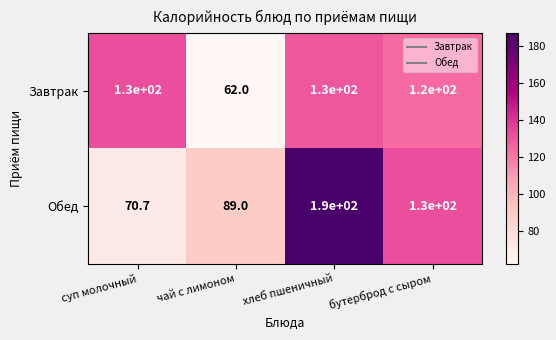

Is it true that Завтрак equals 120.0 at бутерброд с сыром?

True